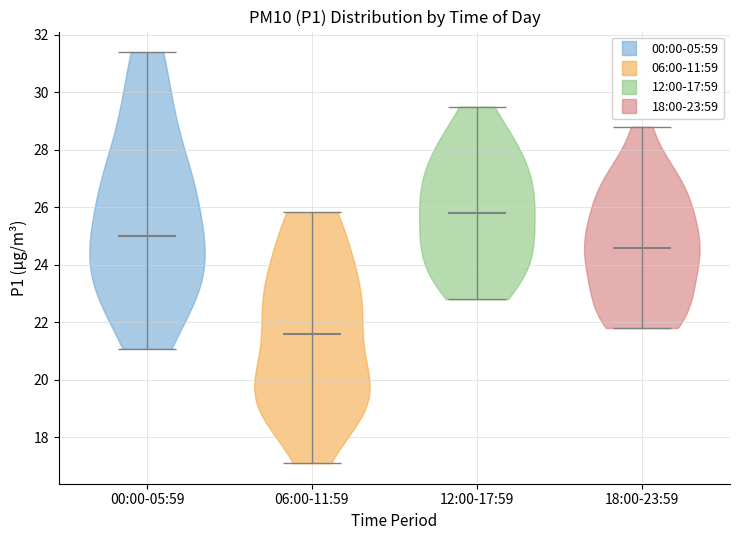

Reading left to right, read every violin against the y-axis: where its median line is, and the lowest and highest points it reaches. The values are not printed on the chart, so give them approximately, as read against the axis.

00:00-05:59: median line 25.0, lowest point 21.0, highest point 31.4
06:00-11:59: median line 21.6, lowest point 17.2, highest point 25.8
12:00-17:59: median line 25.8, lowest point 22.8, highest point 29.6
18:00-23:59: median line 24.6, lowest point 21.8, highest point 28.8